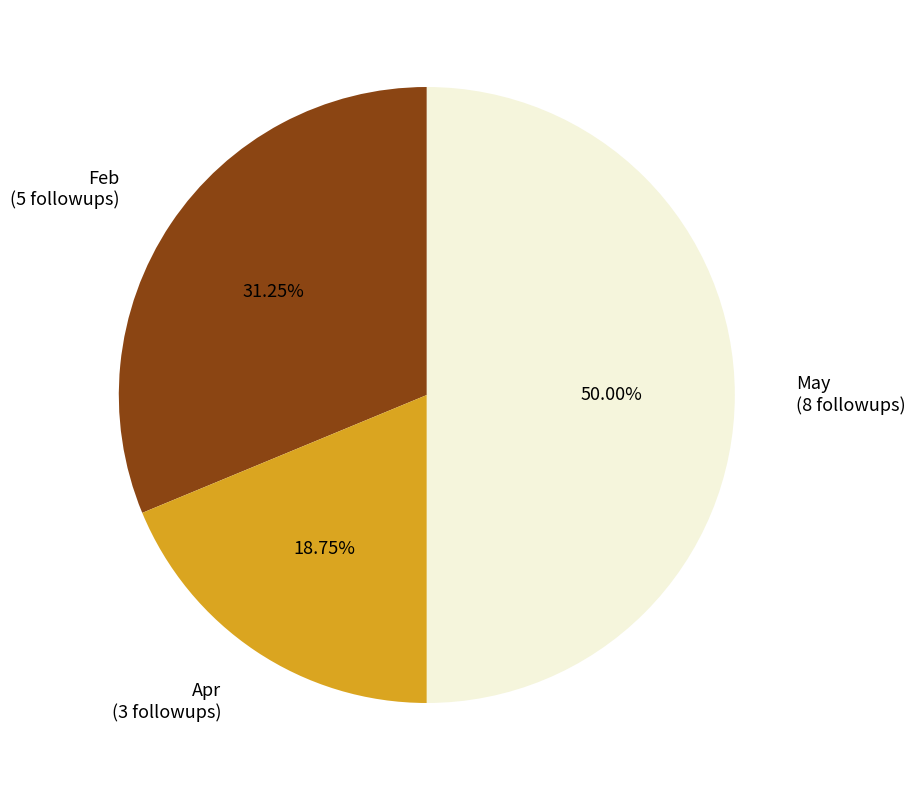

Rank the categories by value from lowest to highest.

Apr, Feb, May